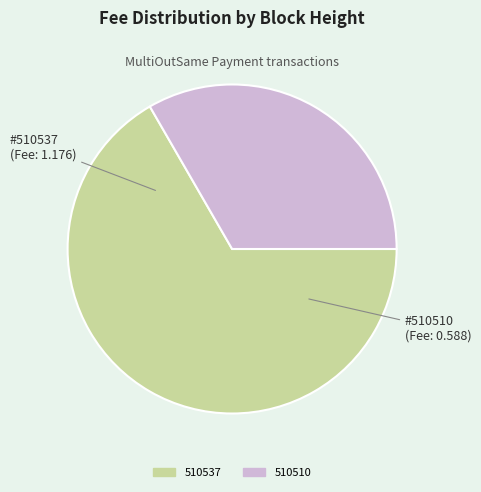

Which slice is the largest?

510537